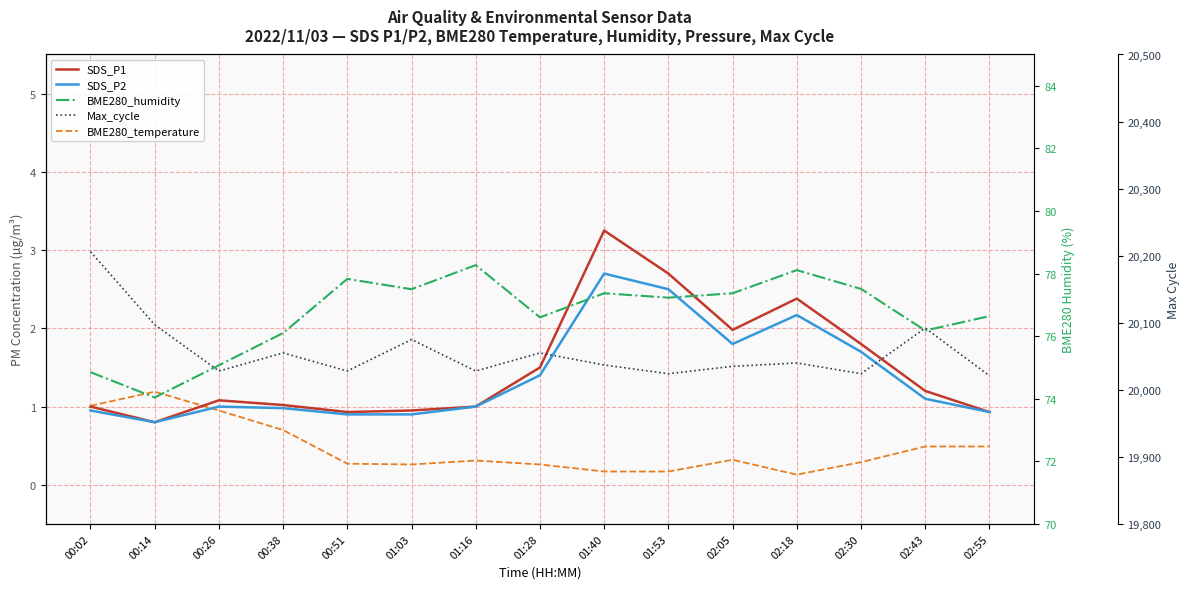

At which category does the chart reach its peak across all series?

00:02